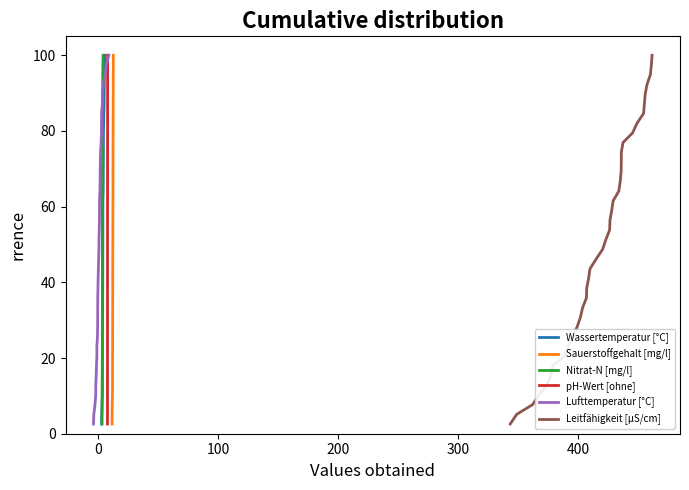

What is the minimum value for Leitfähigkeit [µS/cm]?

2.6